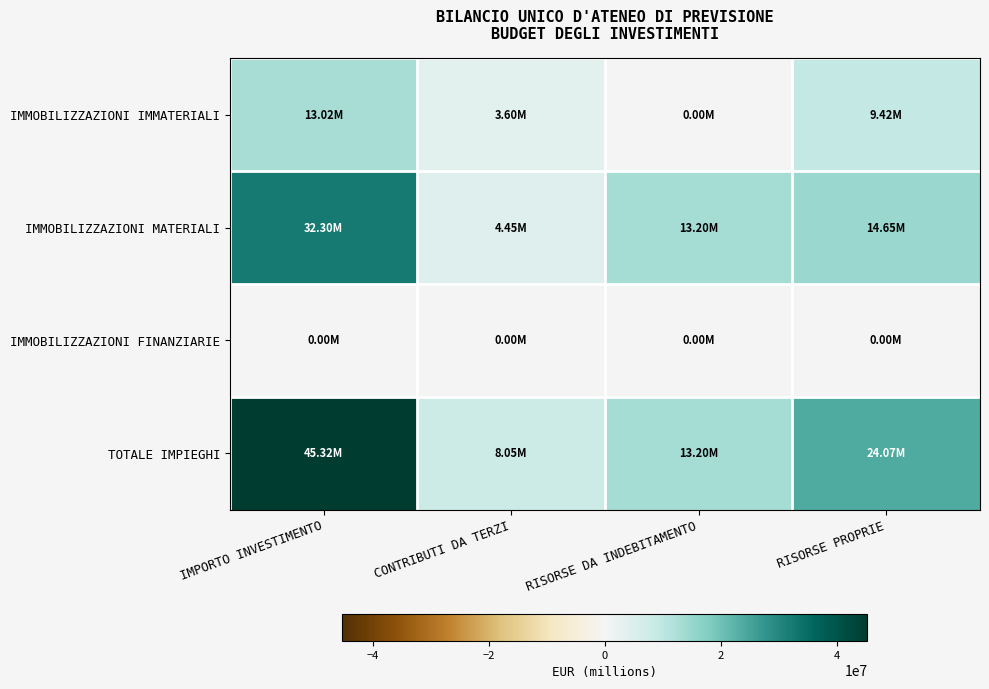

Reading left to right, transcribe all the data shown in this chart.

IMMOBILIZZAZIONI IMMATERIALI: IMPORTO INVESTIMENTO=13020000	CONTRIBUTI DA TERZI=3600000	RISORSE DA INDEBITAMENTO=0	RISORSE PROPRIE=9420000
IMMOBILIZZAZIONI MATERIALI: IMPORTO INVESTIMENTO=32297000	CONTRIBUTI DA TERZI=4449000	RISORSE DA INDEBITAMENTO=13202000	RISORSE PROPRIE=14646000
IMMOBILIZZAZIONI FINANZIARIE: IMPORTO INVESTIMENTO=0	CONTRIBUTI DA TERZI=0	RISORSE DA INDEBITAMENTO=0	RISORSE PROPRIE=0
TOTALE IMPIEGHI: IMPORTO INVESTIMENTO=45317000	CONTRIBUTI DA TERZI=8049000	RISORSE DA INDEBITAMENTO=13202000	RISORSE PROPRIE=24066000